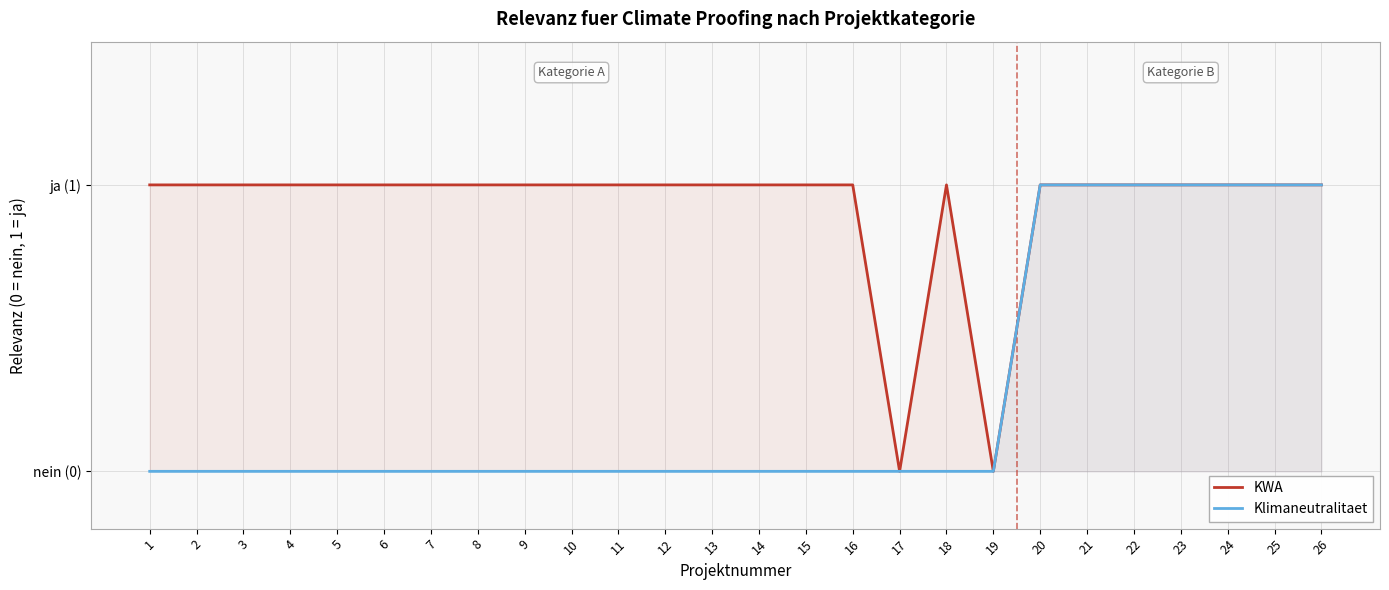

True or false: Klimaneutralitaet and KWA cross at least once.

False